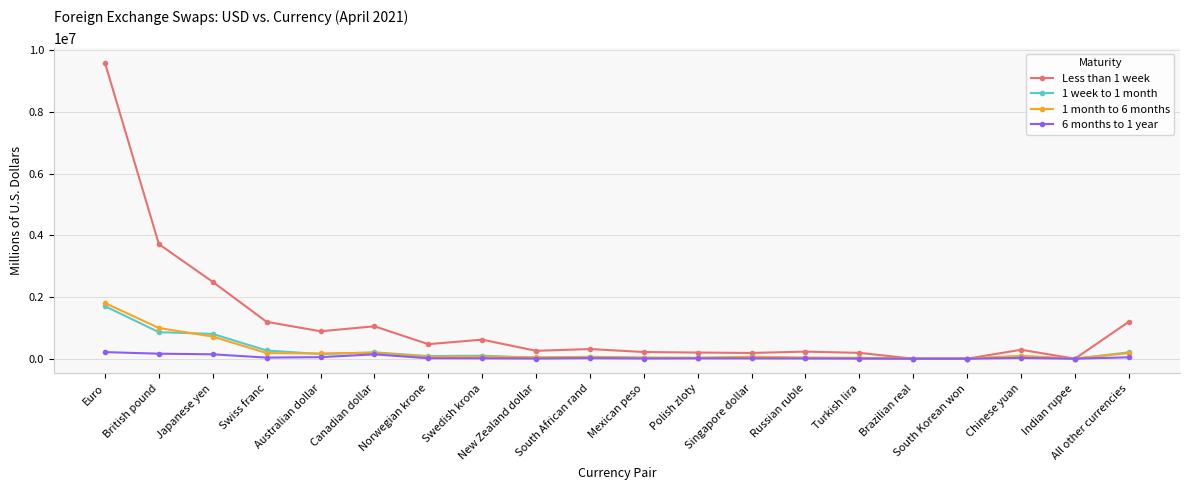

The Less than 1 week series shows 2489446 at Japanese yen. True or false?

True